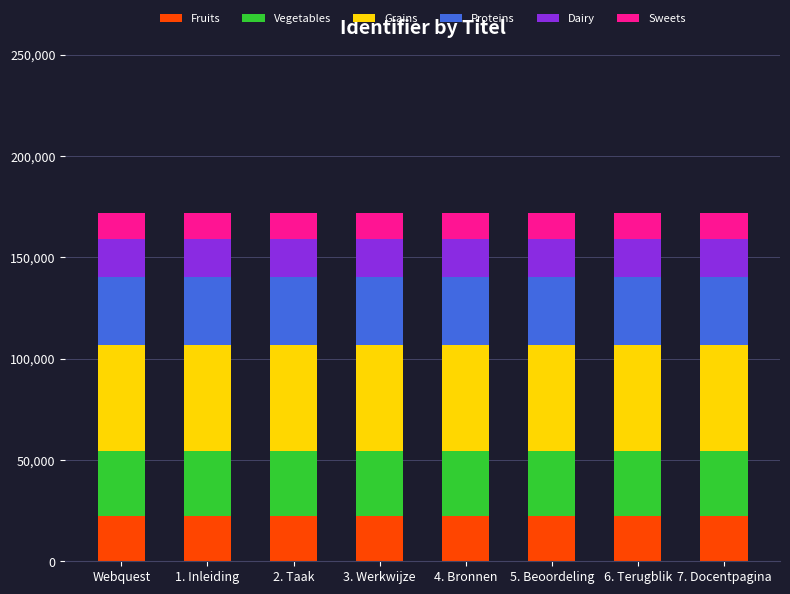

The value of Fruits at 4. Bronnen is 7132.4. True or false?

False